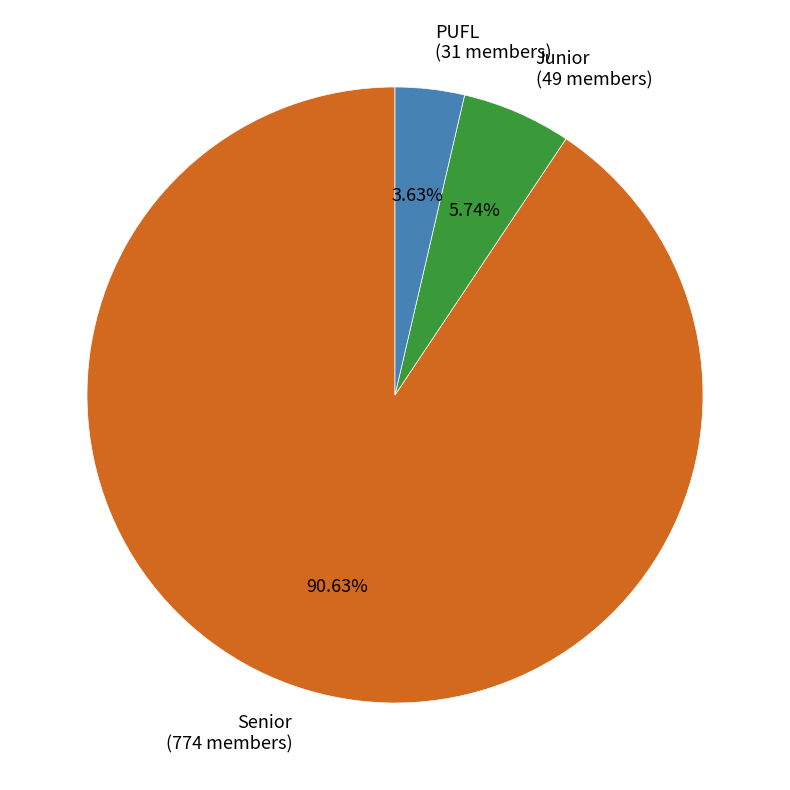

Which slice is the largest?

Senior (774 members)